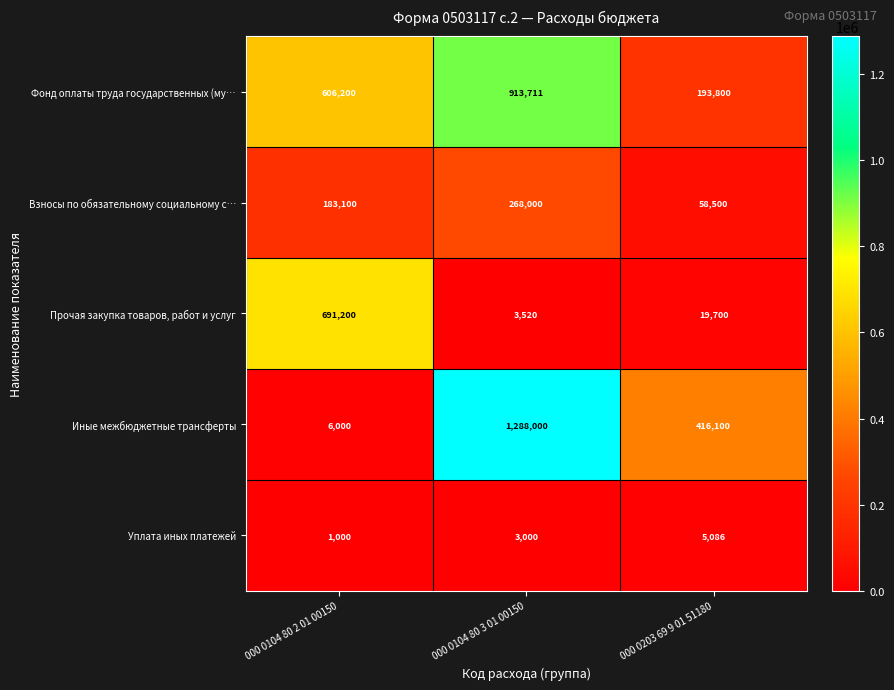

At how many categories does at least one series exceed 1029254?

1